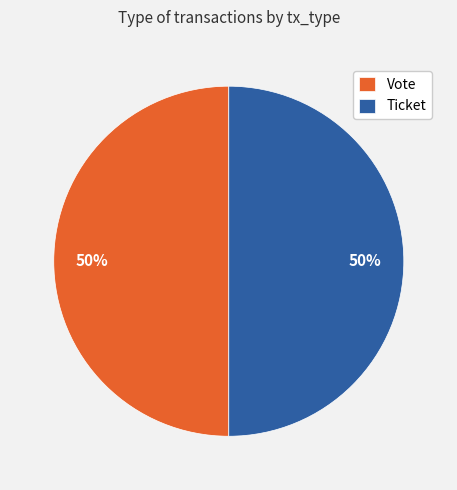

True or false: Vote accounts for 85% of the total.

False